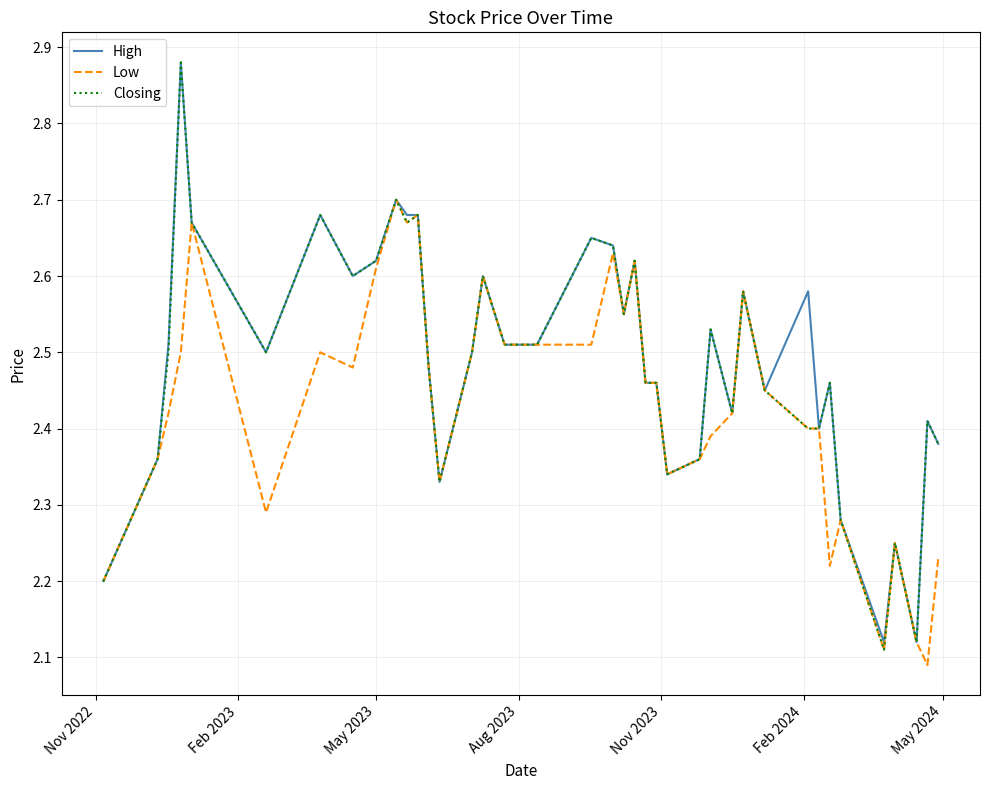

How many Closing values are between 2 and 3?

40